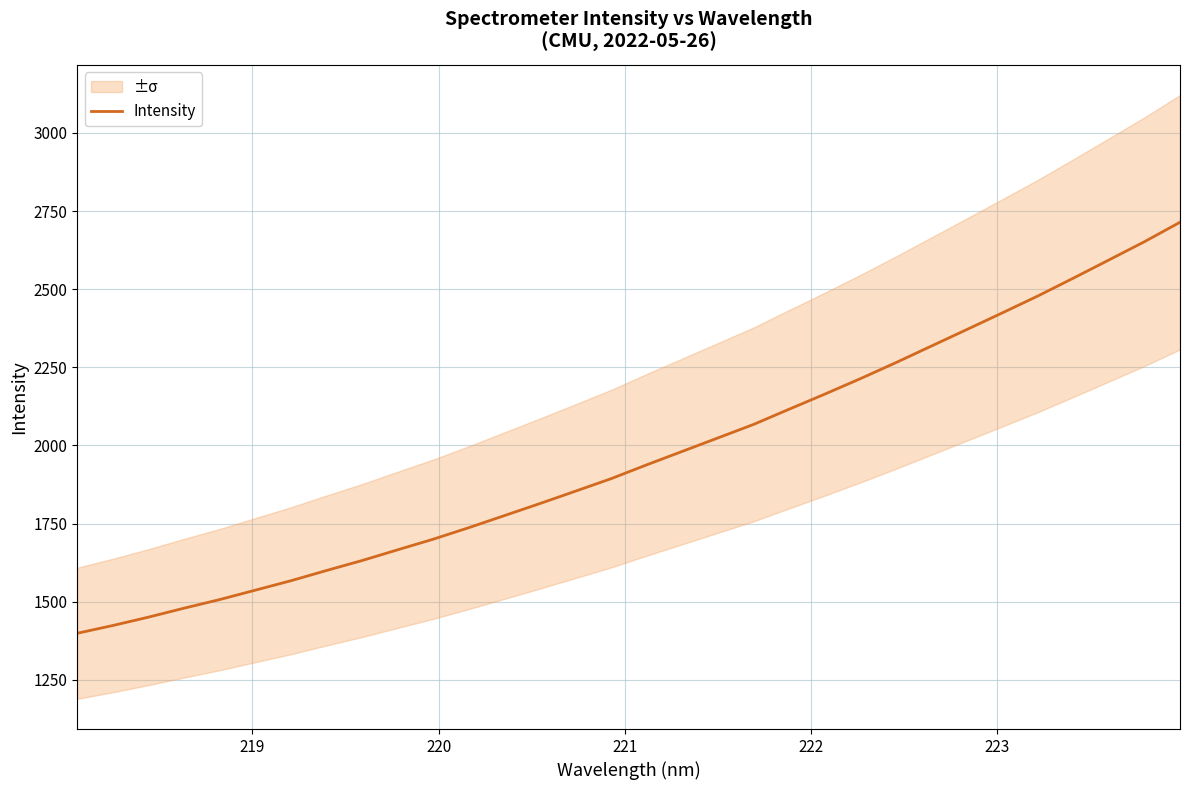

How many values are below 1938?

16